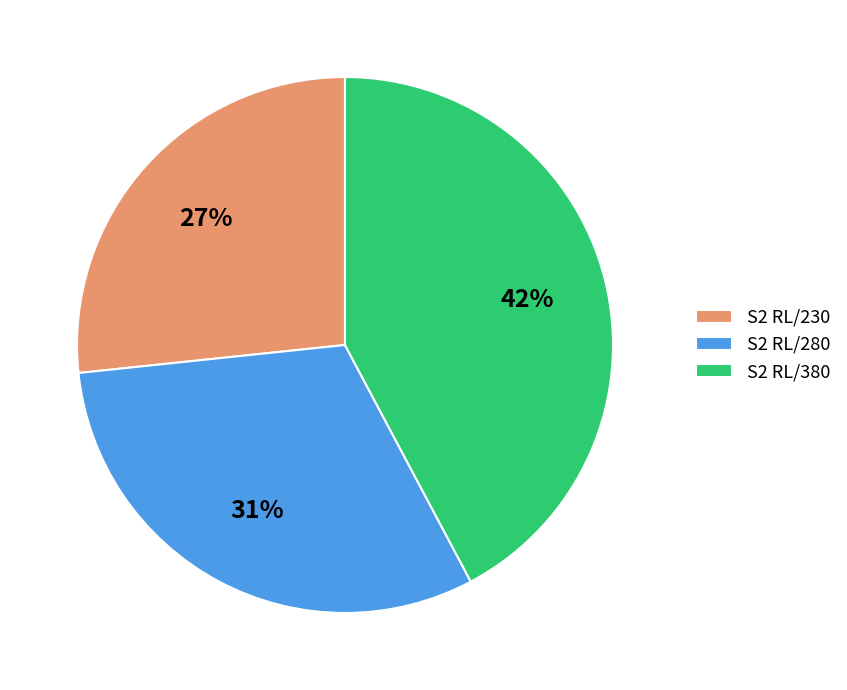

Do S2 RL/380 and S2 RL/230 together represent more than half of the pie?

Yes